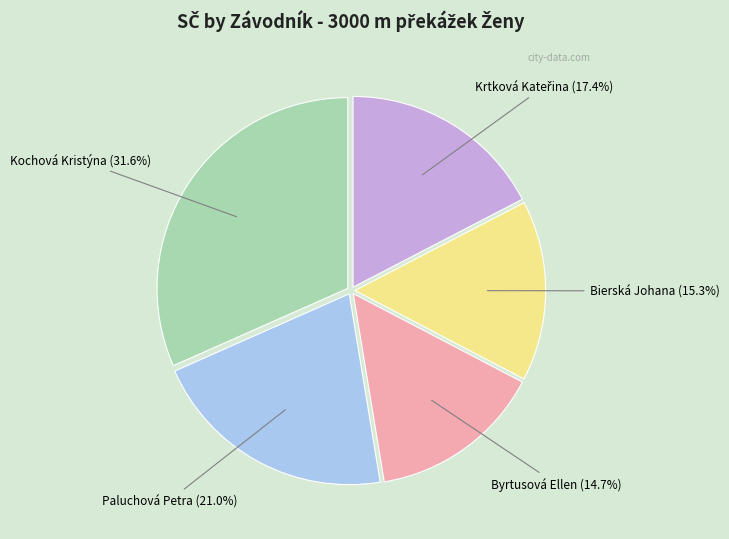

Is there any slice that represents more than half of the pie?

No